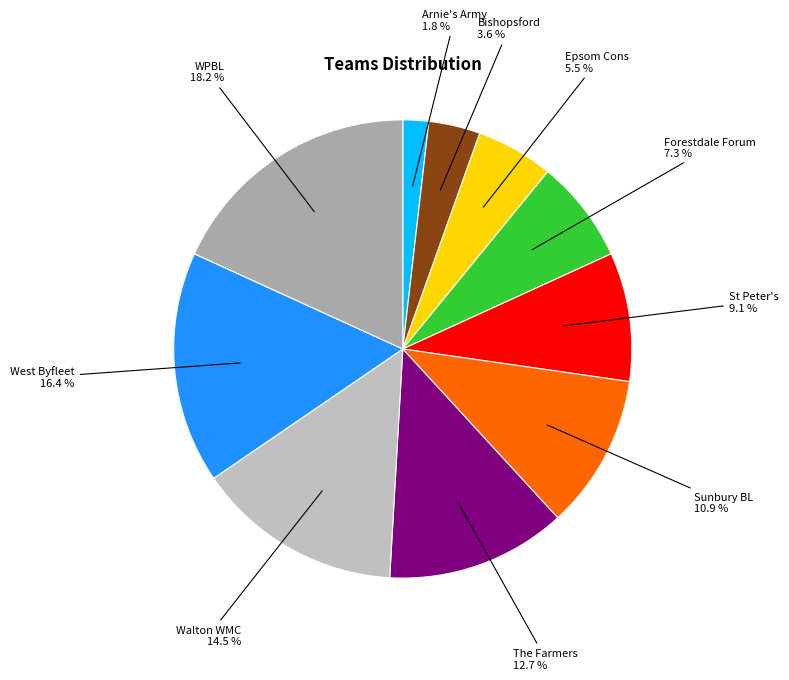

Rank the categories by value from lowest to highest.

Arnie's Army, Bishopsford, Epsom Cons, Forestdale Forum, St Peter's, Sunbury BL, The Farmers, Walton WMC, West Byfleet, WPBL